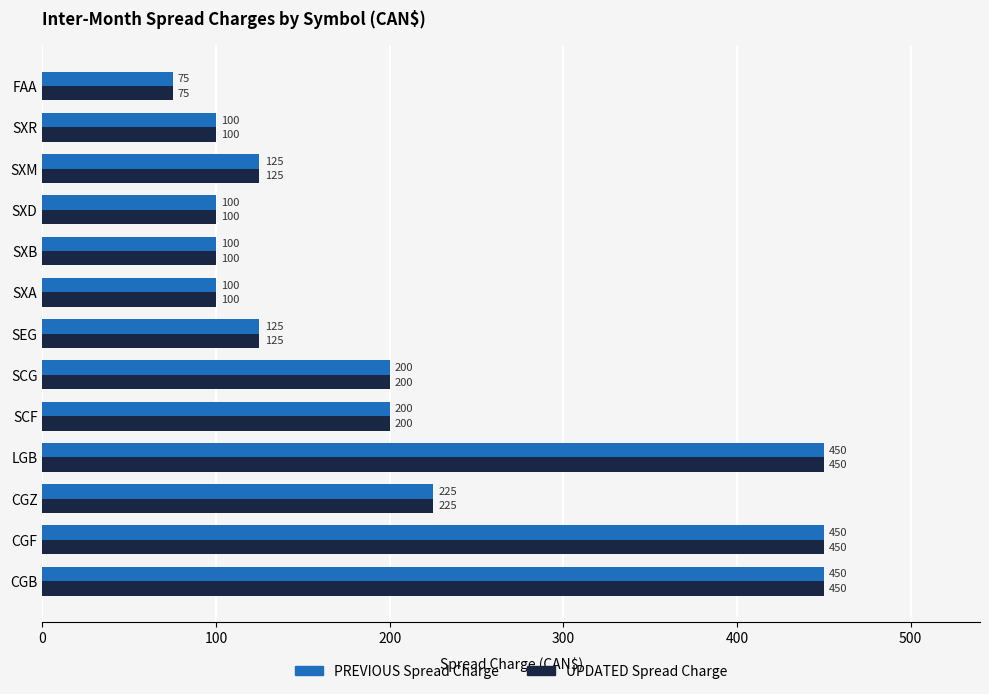

Is the value of PREVIOUS Spread Charge at SXA greater than the value of UPDATED Spread Charge at SXM?

No